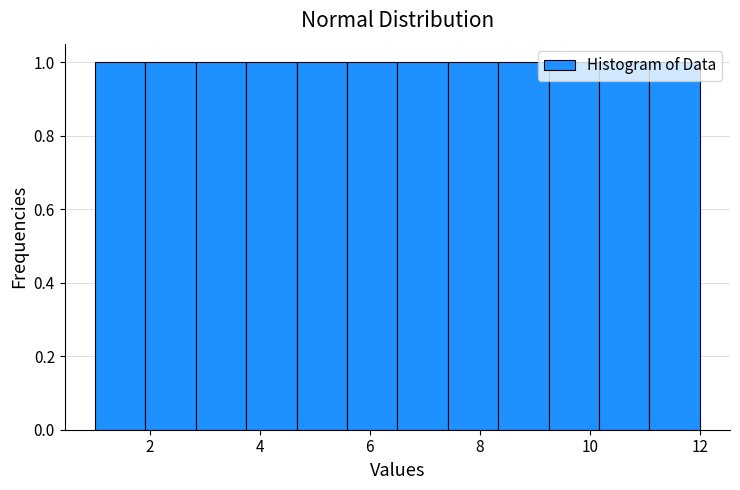

Reading left to right, transcribe this chart: for each bar, give the range it covers on the x-axis and its height. Neither the bar edges nor the heights are printed on the chart, so give them approximately, as read against the axes.

1.0 to 2.0: 1
2.0 to 2.8: 1
2.8 to 3.8: 1
3.8 to 4.6: 1
4.6 to 5.6: 1
5.6 to 6.6: 1
6.6 to 7.4: 1
7.4 to 8.4: 1
8.4 to 9.2: 1
9.2 to 10.2: 1
10.2 to 11.0: 1
11.0 to 12.0: 1